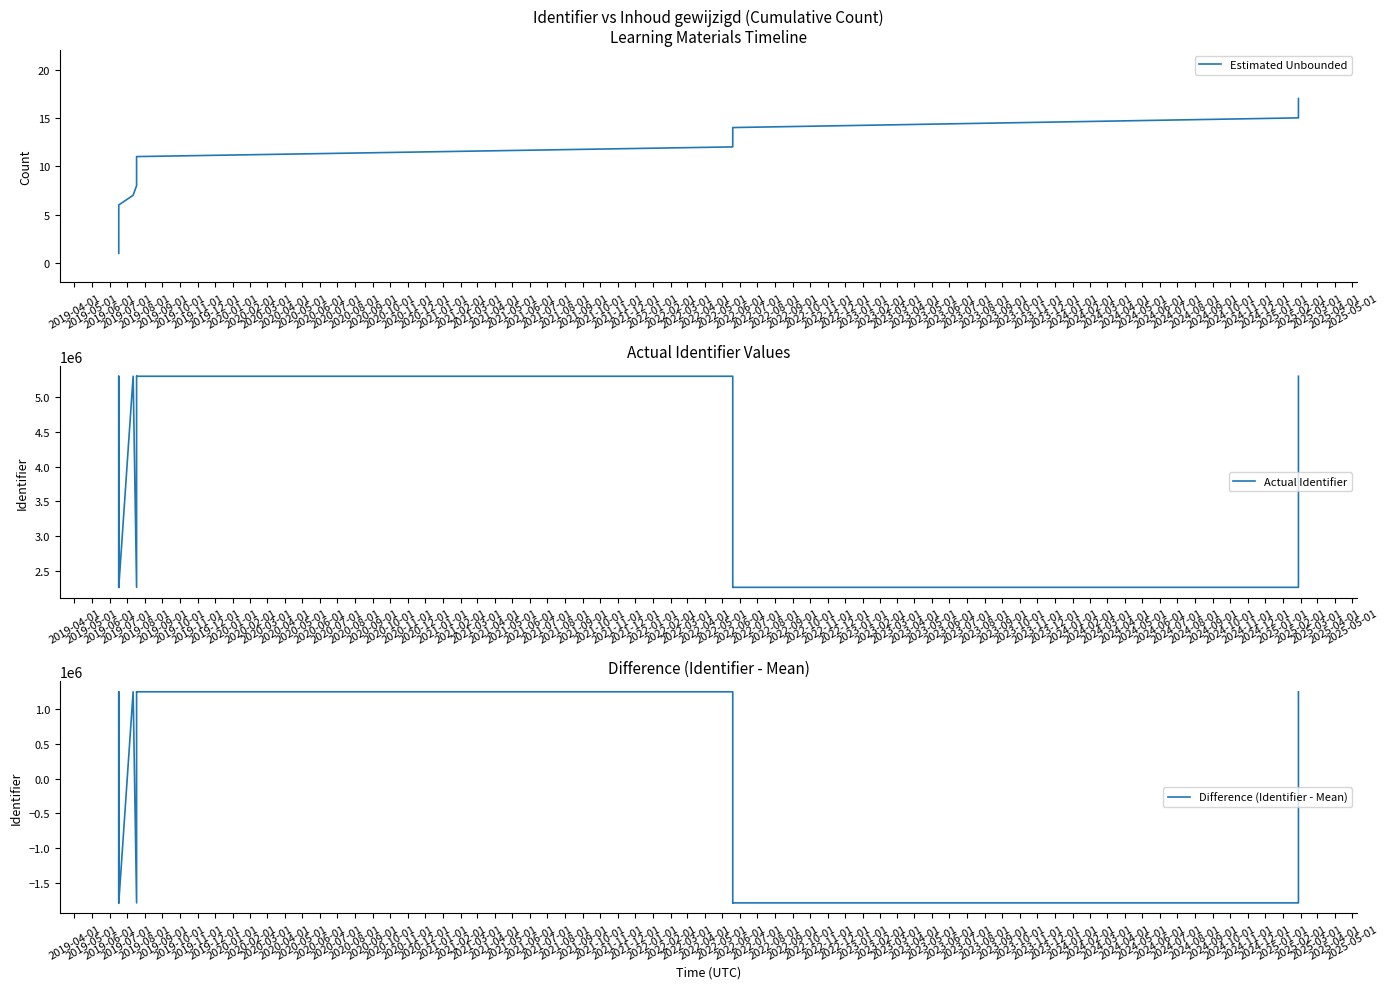

What position from the left is 2019-10-01?

7